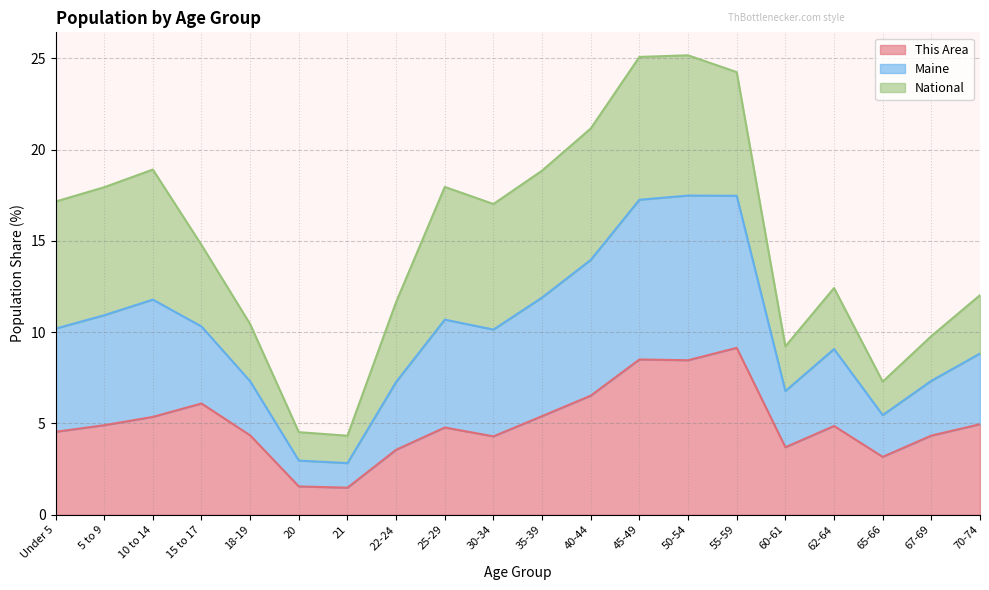

What is the total value across all series at 60-61?

9.2